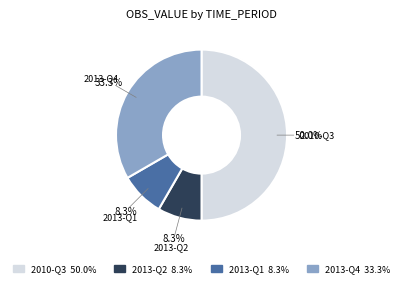

To the nearest percent, what is the difference between the largest and smallest slice percentages?

42%